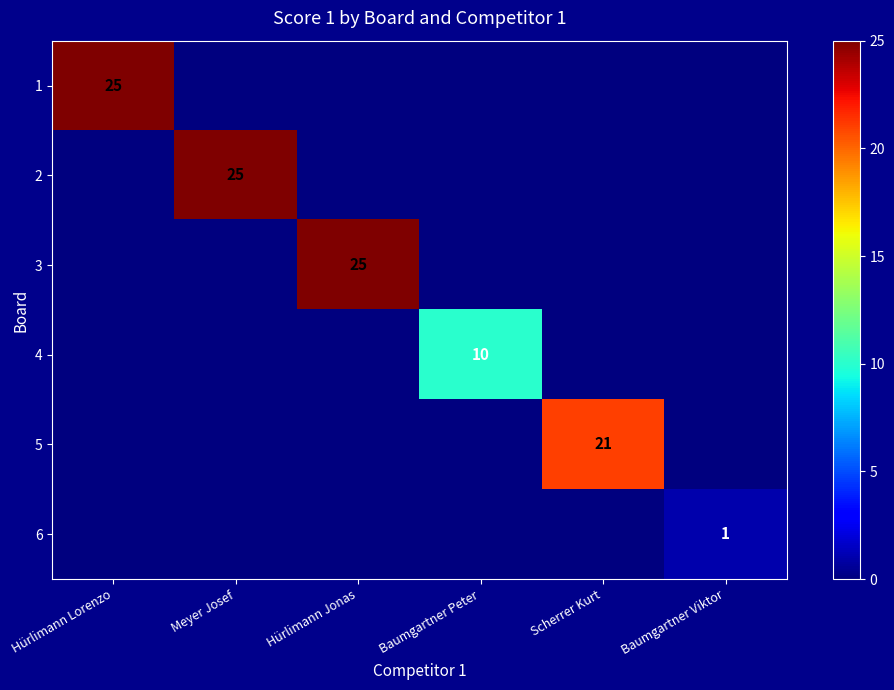

The value of 1 at Hürlimann Lorenzo is 25. True or false?

True